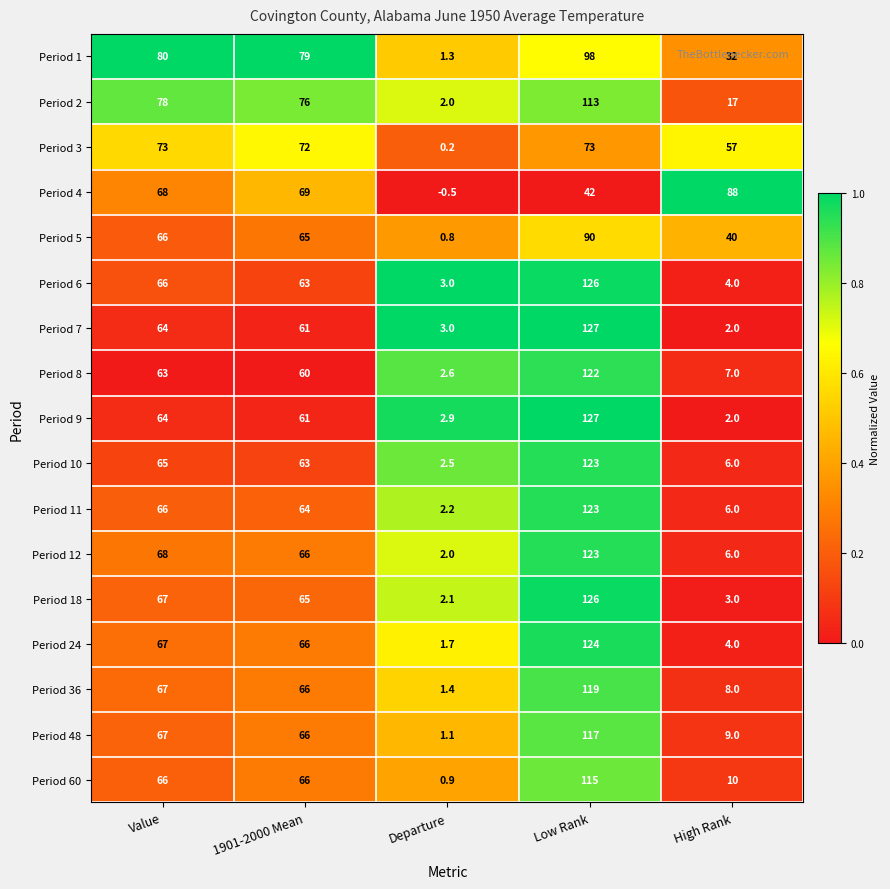

Where does the Period 7 series first go above 61?

Value